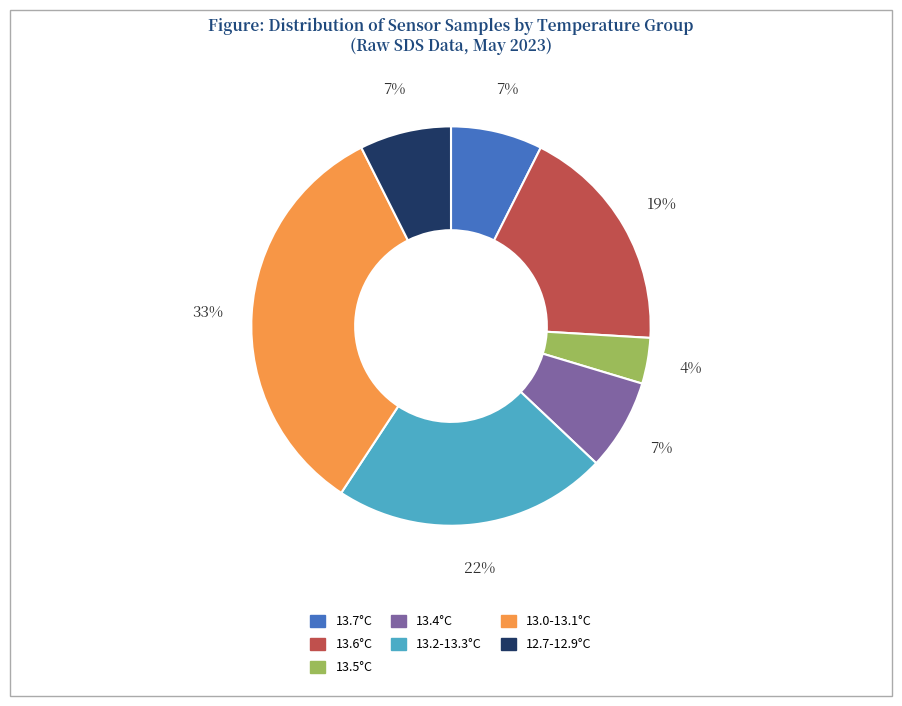

To the nearest percent, what is the average slice percentage?

14%